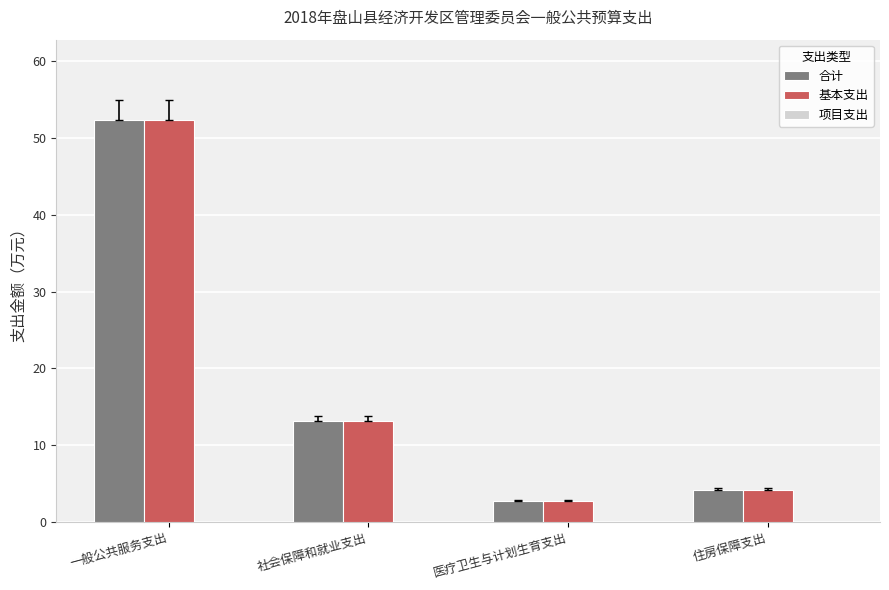

What is the difference between the maximum and second lowest values in the 基本支出 series?

48.1